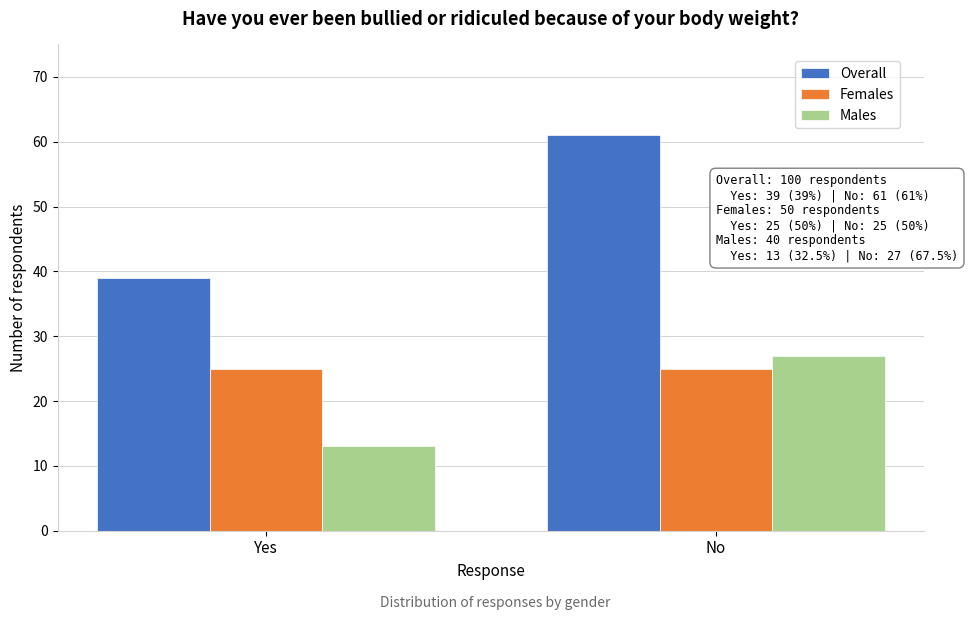

Reading left to right, what are all the values shown in this chart?

Overall: 39	61
Females: 25	25
Males: 13	27